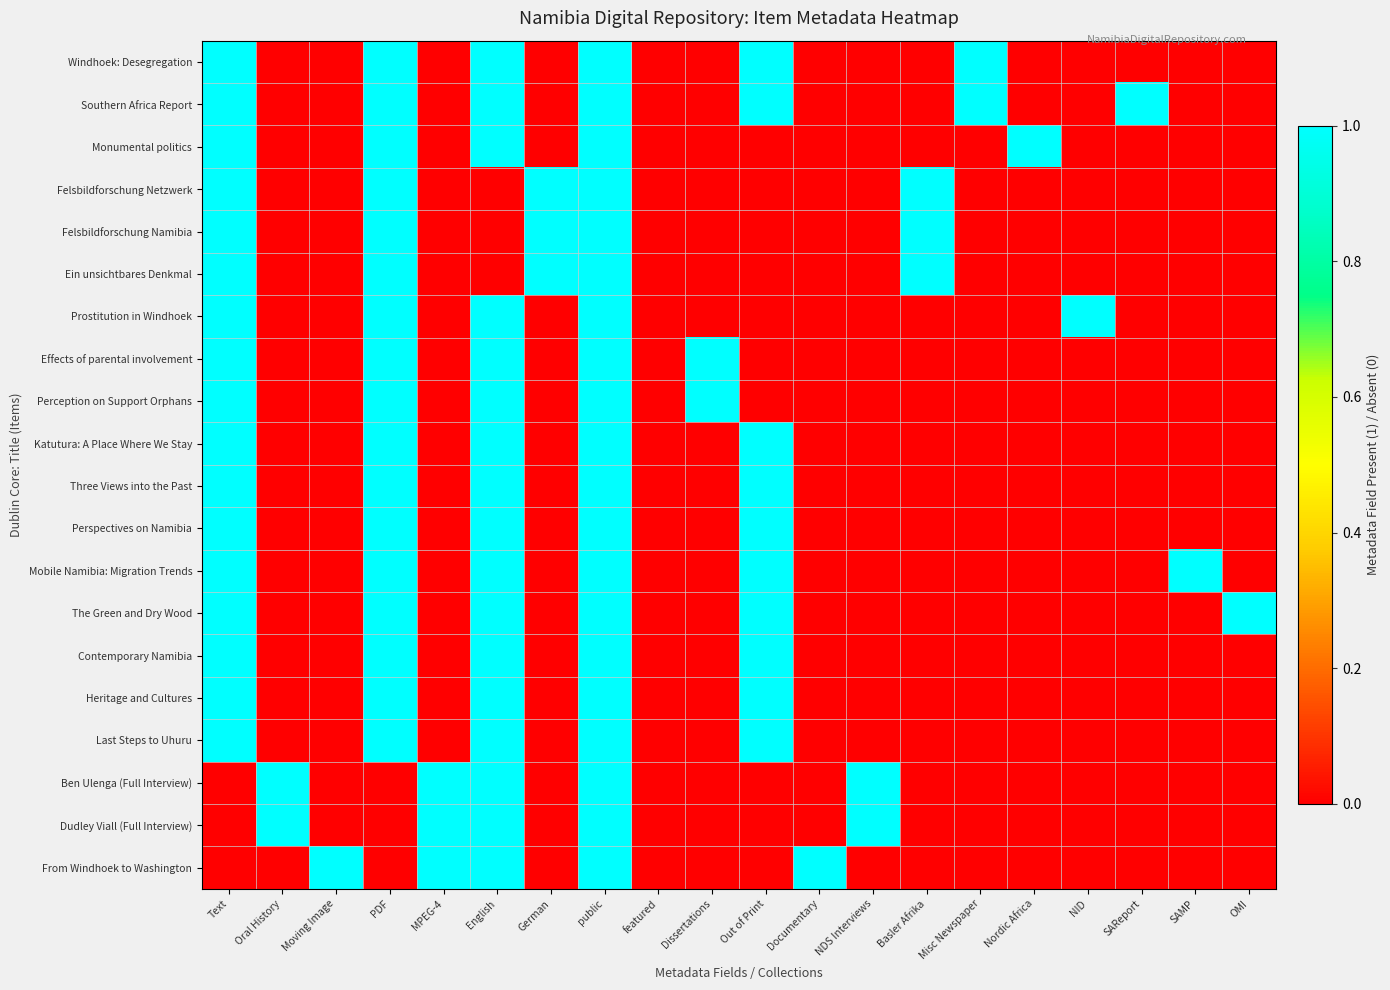

Reading left to right, transcribe all the data shown in this chart.

Windhoek: Desegregation: Text=1	Oral History=0	Moving Image=0	PDF=1	MPEG-4=0	English=1	German=0	public=1	featured=0	Dissertations=0	Out of Print=1	Documentary=0	NDS Interviews=0	Basler Afrika=0	Misc Newspaper=1	Nordic Africa=0	NID=0	SAReport=0	SAMP=0	OMI=0
Southern Africa Report: Text=1	Oral History=0	Moving Image=0	PDF=1	MPEG-4=0	English=1	German=0	public=1	featured=0	Dissertations=0	Out of Print=1	Documentary=0	NDS Interviews=0	Basler Afrika=0	Misc Newspaper=1	Nordic Africa=0	NID=0	SAReport=1	SAMP=0	OMI=0
Monumental politics: Text=1	Oral History=0	Moving Image=0	PDF=1	MPEG-4=0	English=1	German=0	public=1	featured=0	Dissertations=0	Out of Print=0	Documentary=0	NDS Interviews=0	Basler Afrika=0	Misc Newspaper=0	Nordic Africa=1	NID=0	SAReport=0	SAMP=0	OMI=0
Felsbildforschung Netzwerk: Text=1	Oral History=0	Moving Image=0	PDF=1	MPEG-4=0	English=0	German=1	public=1	featured=0	Dissertations=0	Out of Print=0	Documentary=0	NDS Interviews=0	Basler Afrika=1	Misc Newspaper=0	Nordic Africa=0	NID=0	SAReport=0	SAMP=0	OMI=0
Felsbildforschung Namibia: Text=1	Oral History=0	Moving Image=0	PDF=1	MPEG-4=0	English=0	German=1	public=1	featured=0	Dissertations=0	Out of Print=0	Documentary=0	NDS Interviews=0	Basler Afrika=1	Misc Newspaper=0	Nordic Africa=0	NID=0	SAReport=0	SAMP=0	OMI=0
Ein unsichtbares Denkmal: Text=1	Oral History=0	Moving Image=0	PDF=1	MPEG-4=0	English=0	German=1	public=1	featured=0	Dissertations=0	Out of Print=0	Documentary=0	NDS Interviews=0	Basler Afrika=1	Misc Newspaper=0	Nordic Africa=0	NID=0	SAReport=0	SAMP=0	OMI=0
Prostitution in Windhoek: Text=1	Oral History=0	Moving Image=0	PDF=1	MPEG-4=0	English=1	German=0	public=1	featured=0	Dissertations=0	Out of Print=0	Documentary=0	NDS Interviews=0	Basler Afrika=0	Misc Newspaper=0	Nordic Africa=0	NID=1	SAReport=0	SAMP=0	OMI=0
Effects of parental involvement: Text=1	Oral History=0	Moving Image=0	PDF=1	MPEG-4=0	English=1	German=0	public=1	featured=0	Dissertations=1	Out of Print=0	Documentary=0	NDS Interviews=0	Basler Afrika=0	Misc Newspaper=0	Nordic Africa=0	NID=0	SAReport=0	SAMP=0	OMI=0
Perception on Support Orphans: Text=1	Oral History=0	Moving Image=0	PDF=1	MPEG-4=0	English=1	German=0	public=1	featured=0	Dissertations=1	Out of Print=0	Documentary=0	NDS Interviews=0	Basler Afrika=0	Misc Newspaper=0	Nordic Africa=0	NID=0	SAReport=0	SAMP=0	OMI=0
Katutura: A Place Where We Stay: Text=1	Oral History=0	Moving Image=0	PDF=1	MPEG-4=0	English=1	German=0	public=1	featured=0	Dissertations=0	Out of Print=1	Documentary=0	NDS Interviews=0	Basler Afrika=0	Misc Newspaper=0	Nordic Africa=0	NID=0	SAReport=0	SAMP=0	OMI=0
Three Views into the Past: Text=1	Oral History=0	Moving Image=0	PDF=1	MPEG-4=0	English=1	German=0	public=1	featured=0	Dissertations=0	Out of Print=1	Documentary=0	NDS Interviews=0	Basler Afrika=0	Misc Newspaper=0	Nordic Africa=0	NID=0	SAReport=0	SAMP=0	OMI=0
Perspectives on Namibia: Text=1	Oral History=0	Moving Image=0	PDF=1	MPEG-4=0	English=1	German=0	public=1	featured=0	Dissertations=0	Out of Print=1	Documentary=0	NDS Interviews=0	Basler Afrika=0	Misc Newspaper=0	Nordic Africa=0	NID=0	SAReport=0	SAMP=0	OMI=0
Mobile Namibia: Migration Trends: Text=1	Oral History=0	Moving Image=0	PDF=1	MPEG-4=0	English=1	German=0	public=1	featured=0	Dissertations=0	Out of Print=1	Documentary=0	NDS Interviews=0	Basler Afrika=0	Misc Newspaper=0	Nordic Africa=0	NID=0	SAReport=0	SAMP=1	OMI=0
The Green and Dry Wood: Text=1	Oral History=0	Moving Image=0	PDF=1	MPEG-4=0	English=1	German=0	public=1	featured=0	Dissertations=0	Out of Print=1	Documentary=0	NDS Interviews=0	Basler Afrika=0	Misc Newspaper=0	Nordic Africa=0	NID=0	SAReport=0	SAMP=0	OMI=1
Contemporary Namibia: Text=1	Oral History=0	Moving Image=0	PDF=1	MPEG-4=0	English=1	German=0	public=1	featured=0	Dissertations=0	Out of Print=1	Documentary=0	NDS Interviews=0	Basler Afrika=0	Misc Newspaper=0	Nordic Africa=0	NID=0	SAReport=0	SAMP=0	OMI=0
Heritage and Cultures: Text=1	Oral History=0	Moving Image=0	PDF=1	MPEG-4=0	English=1	German=0	public=1	featured=0	Dissertations=0	Out of Print=1	Documentary=0	NDS Interviews=0	Basler Afrika=0	Misc Newspaper=0	Nordic Africa=0	NID=0	SAReport=0	SAMP=0	OMI=0
Last Steps to Uhuru: Text=1	Oral History=0	Moving Image=0	PDF=1	MPEG-4=0	English=1	German=0	public=1	featured=0	Dissertations=0	Out of Print=1	Documentary=0	NDS Interviews=0	Basler Afrika=0	Misc Newspaper=0	Nordic Africa=0	NID=0	SAReport=0	SAMP=0	OMI=0
Ben Ulenga (Full Interview): Text=0	Oral History=1	Moving Image=0	PDF=0	MPEG-4=1	English=1	German=0	public=1	featured=0	Dissertations=0	Out of Print=0	Documentary=0	NDS Interviews=1	Basler Afrika=0	Misc Newspaper=0	Nordic Africa=0	NID=0	SAReport=0	SAMP=0	OMI=0
Dudley Viall (Full Interview): Text=0	Oral History=1	Moving Image=0	PDF=0	MPEG-4=1	English=1	German=0	public=1	featured=0	Dissertations=0	Out of Print=0	Documentary=0	NDS Interviews=1	Basler Afrika=0	Misc Newspaper=0	Nordic Africa=0	NID=0	SAReport=0	SAMP=0	OMI=0
From Windhoek to Washington: Text=0	Oral History=0	Moving Image=1	PDF=0	MPEG-4=1	English=1	German=0	public=1	featured=0	Dissertations=0	Out of Print=0	Documentary=1	NDS Interviews=0	Basler Afrika=0	Misc Newspaper=0	Nordic Africa=0	NID=0	SAReport=0	SAMP=0	OMI=0